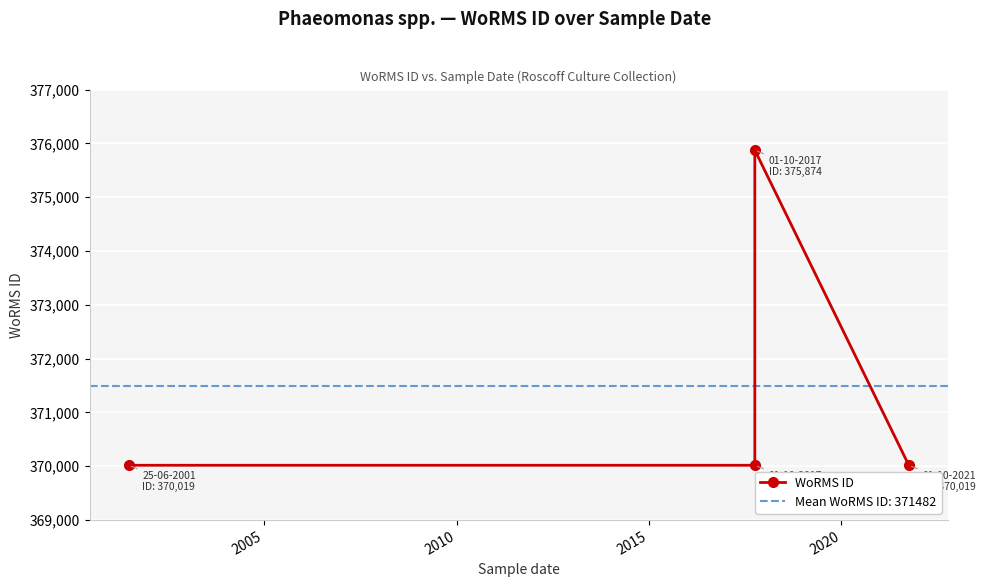

Reading right to left, extract all data points from this chart.

370019	375874	370019	370019